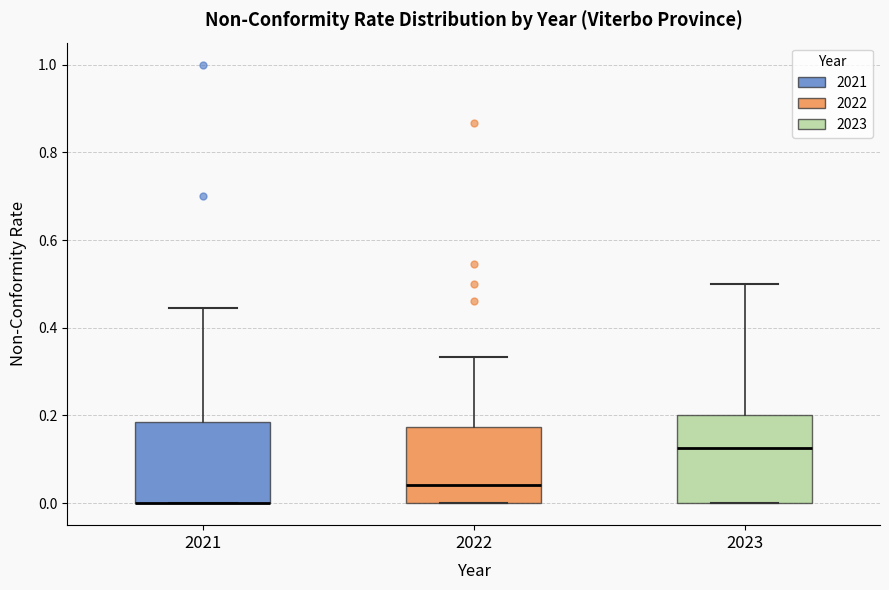

Where does the median line of the box at x = 2022 sit on the y-axis? The values are not printed on the chart, so give them approximately, as read against the axis.

0.04